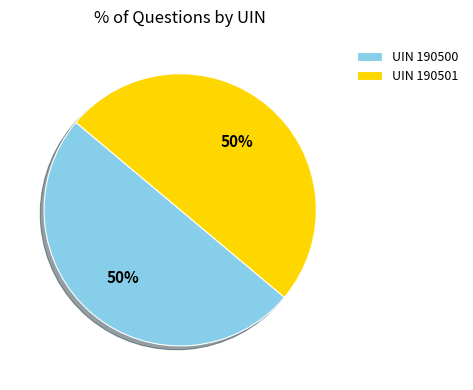

Approximately how many times larger is the value at UIN 190500 compared to UIN 190501?

1.0